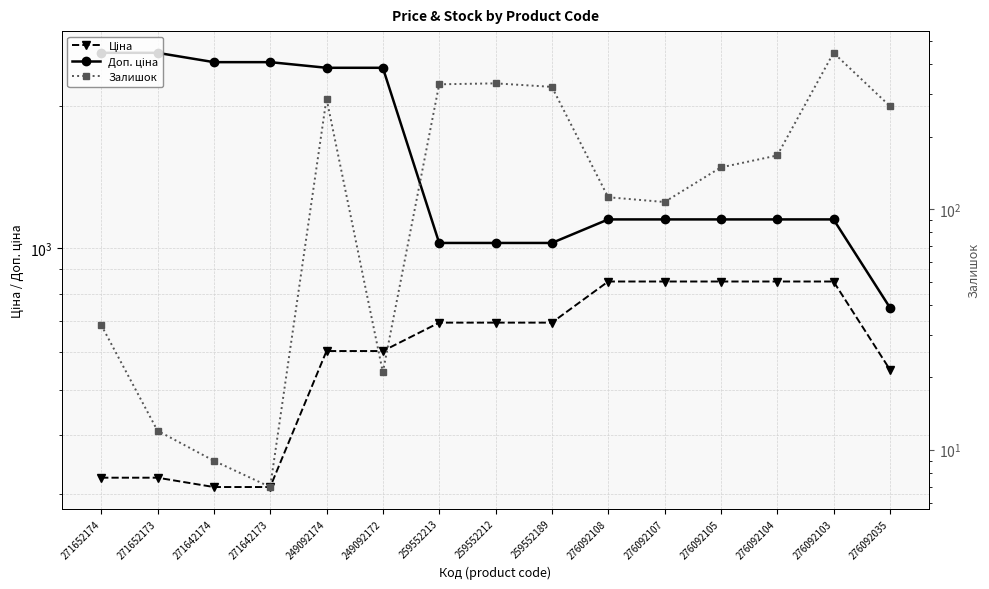

Which has a higher value, 276092105 or 271652174?

276092105